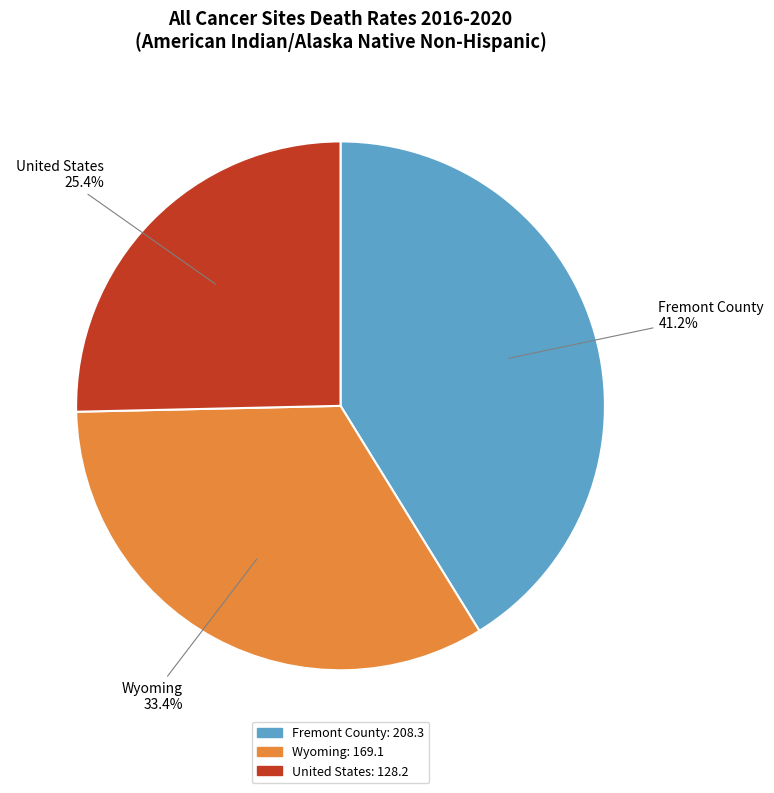

True or false: Fremont County accounts for 41% of the total.

True